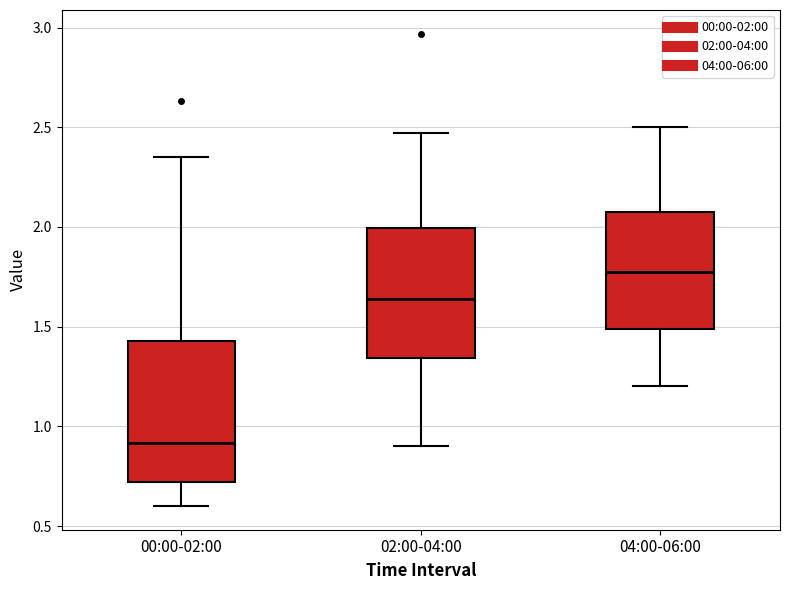

Which box is the tallest, from its lower edge to its upper edge?

00:00-02:00